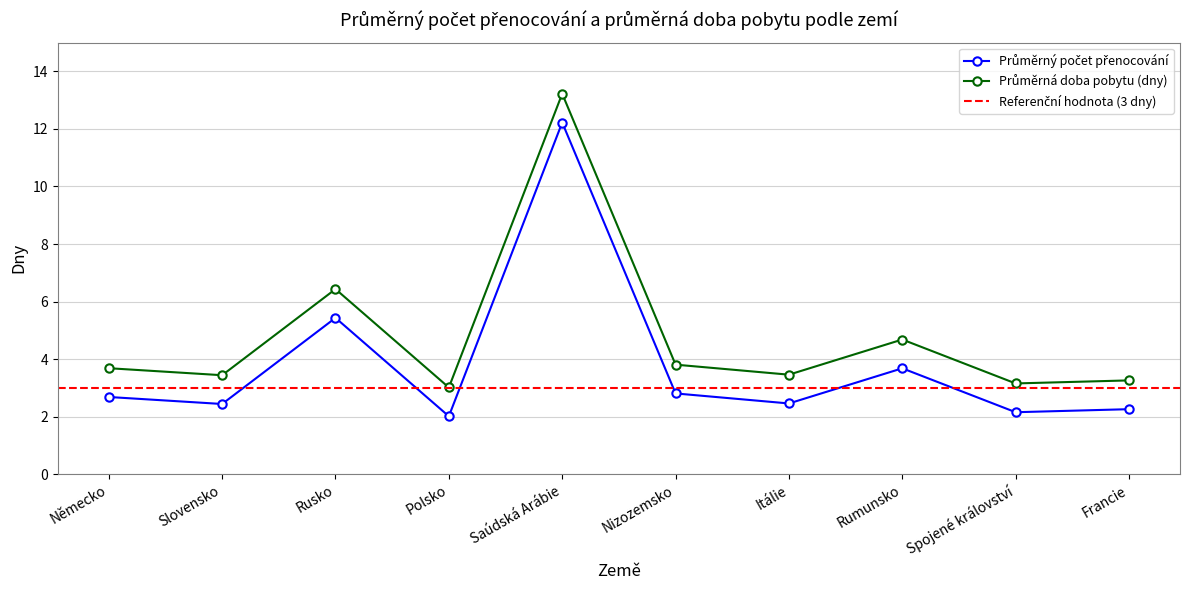

Is it true that Průměrná doba pobytu (dny) equals 5.6 at Slovensko?

False